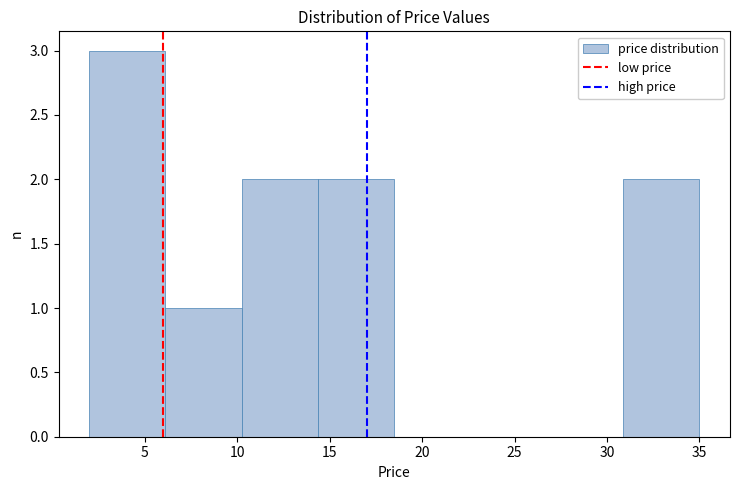

Reading left to right, transcribe this chart: for each bar, give the range it covers on the x-axis and its height. Neither the bar edges nor the heights are printed on the chart, so give them approximately, as read against the axes.

2.0 to 6.0: 3
6.0 to 10.5: 1
10.5 to 14.5: 2
14.5 to 18.5: 2
18.5 to 22.5: 0
22.5 to 27.0: 0
27.0 to 31.0: 0
31.0 to 35.0: 2